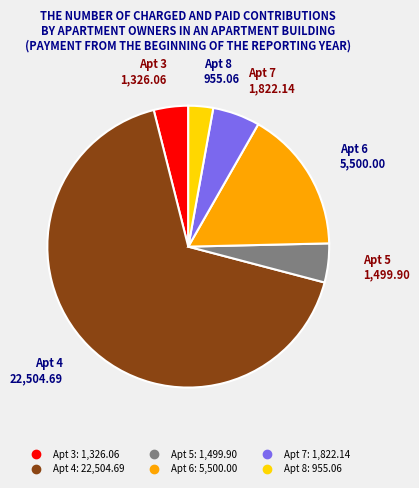

Does any single category account for the majority?

Yes